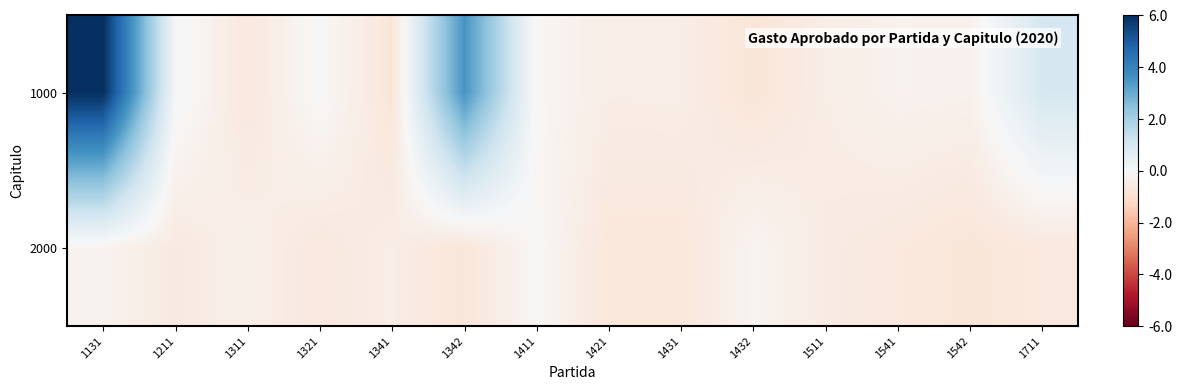

What is the maximum value shown in the chart?

6.0